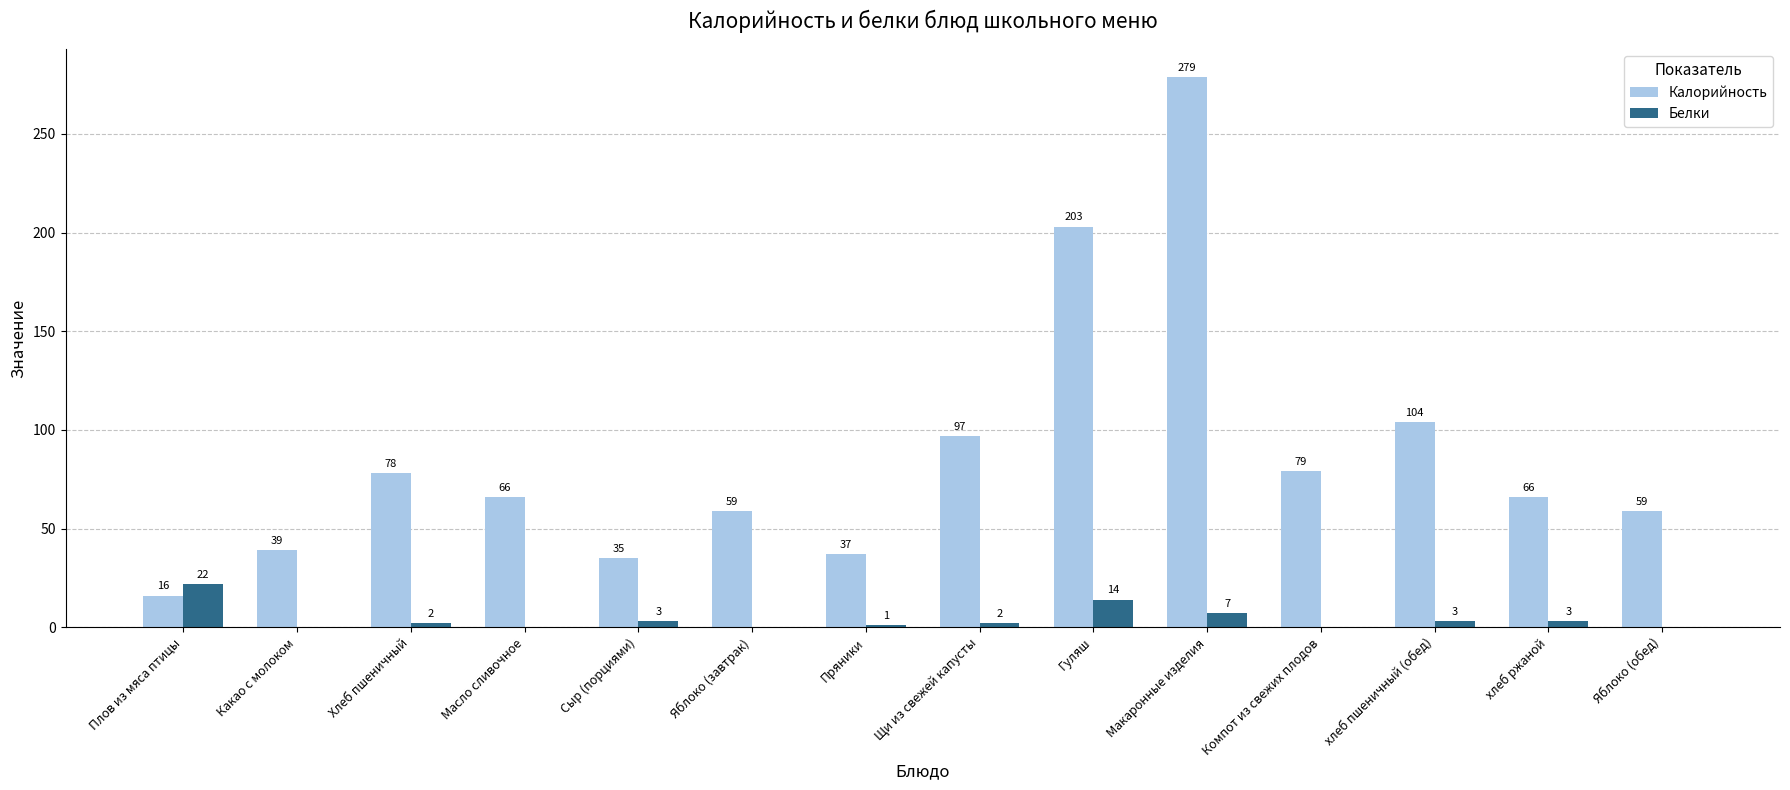

Where does the Белки series first go above 2?

Плов из мяса птицы